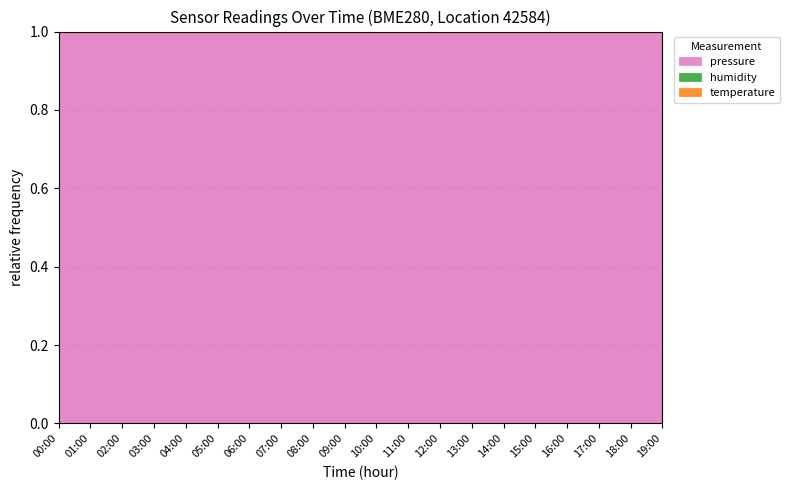

What is the sum of the humidity values at 07:00 and 05:00?

2.0